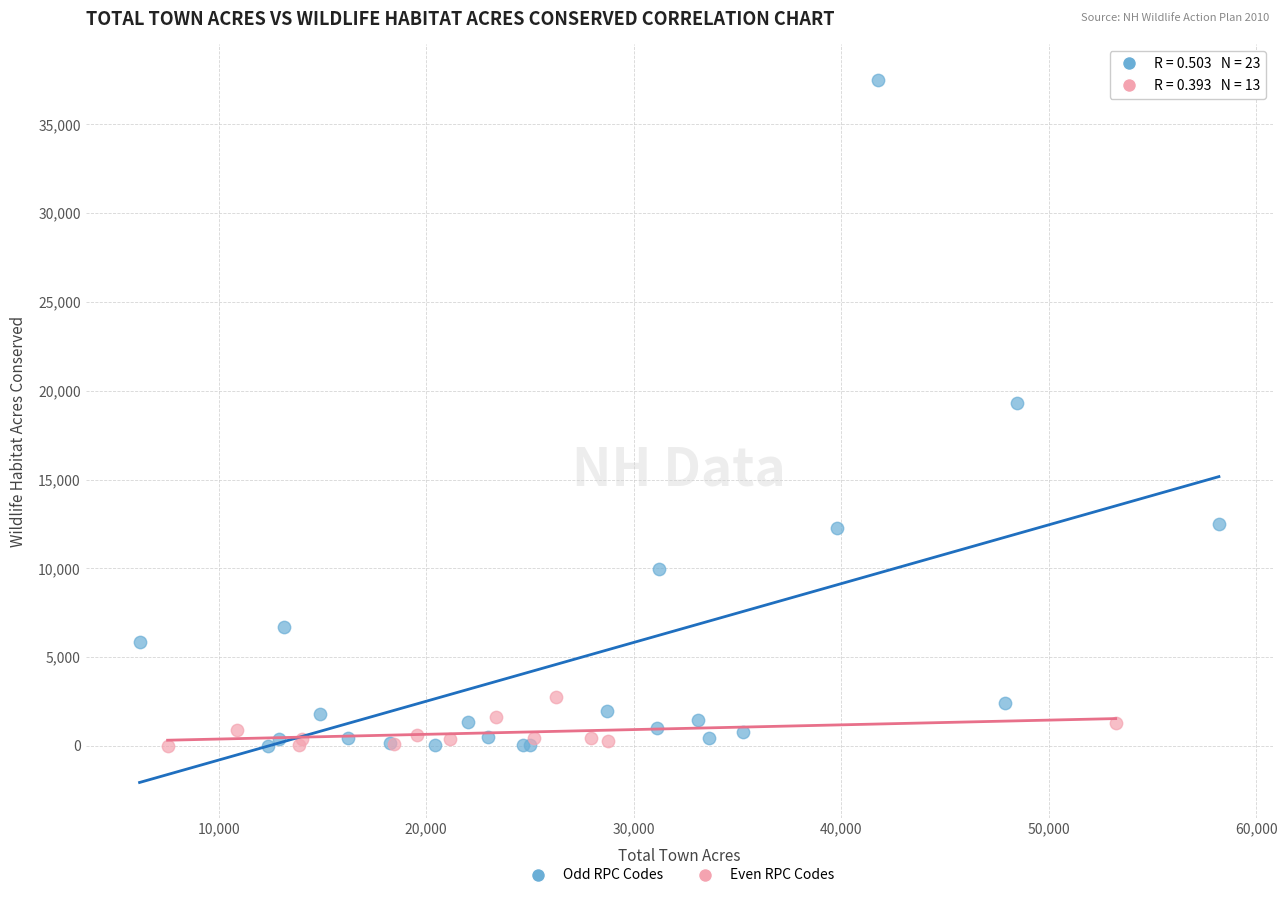

Which series has the widest spread of Y values?

Odd RPC Codes